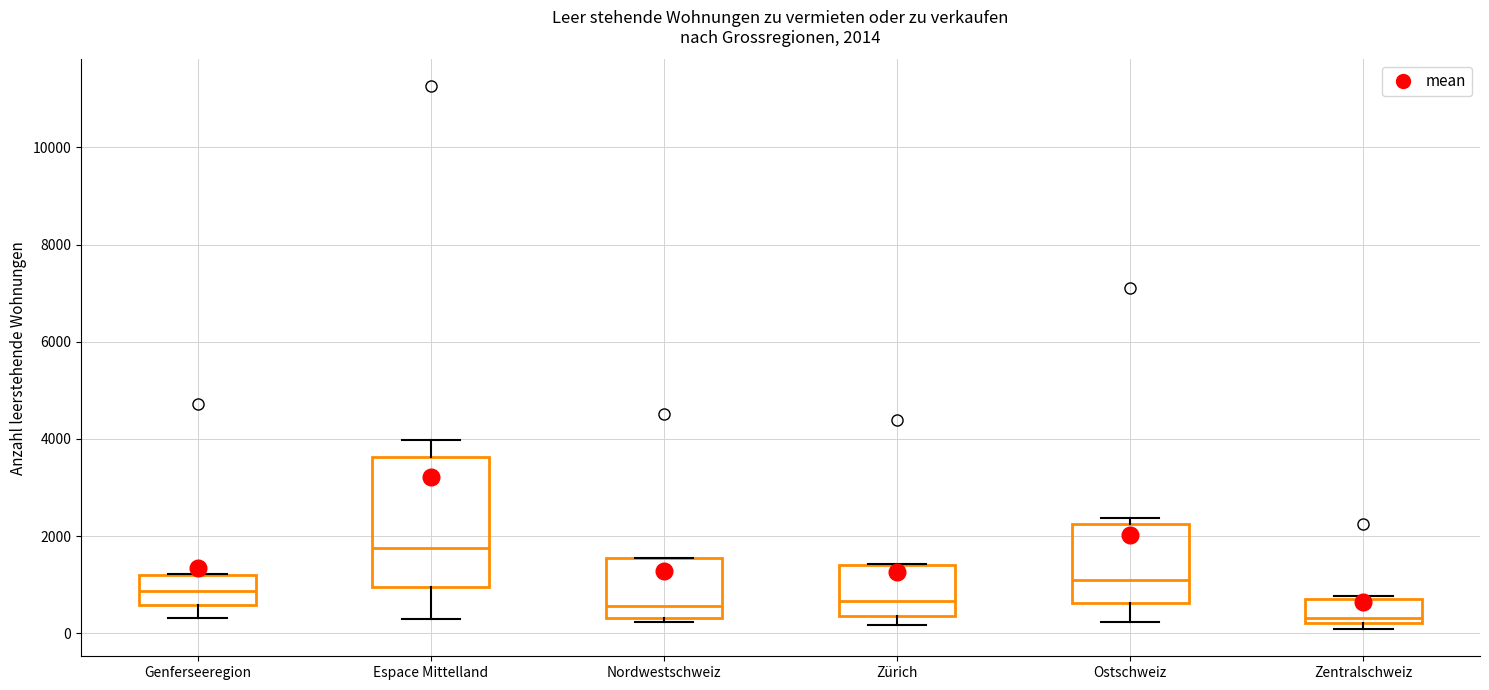

Which box has the lowest median line?

Zentralschweiz